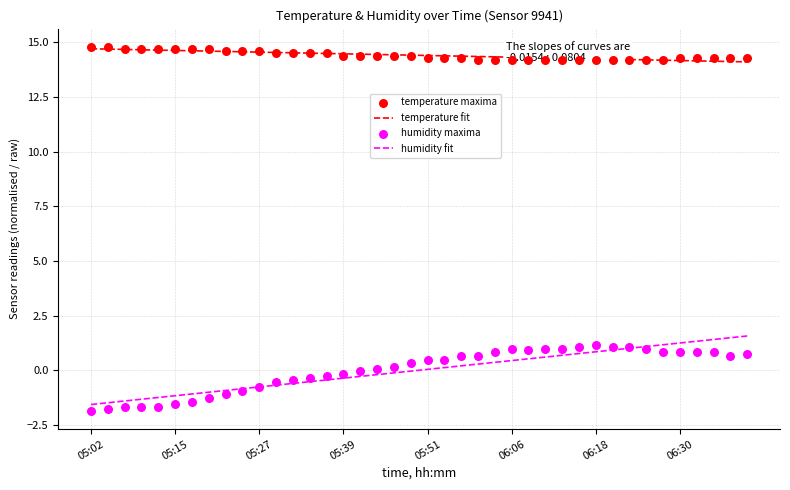

At how many categories does at least one series exceed 13?

40